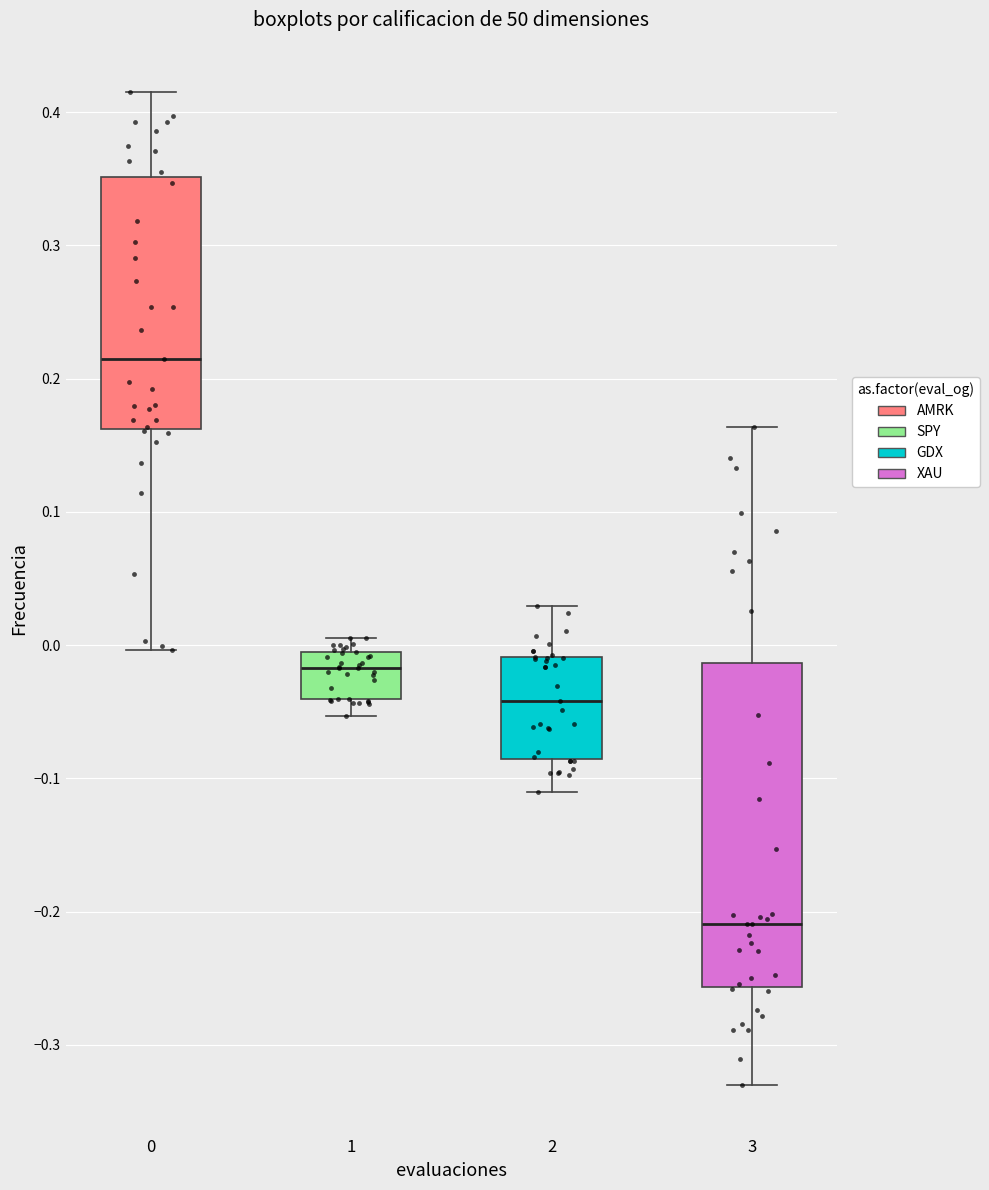

Where is the lower edge of the box at x = 0 on the y-axis? The values are not printed on the chart, so give them approximately, as read against the axis.

0.16